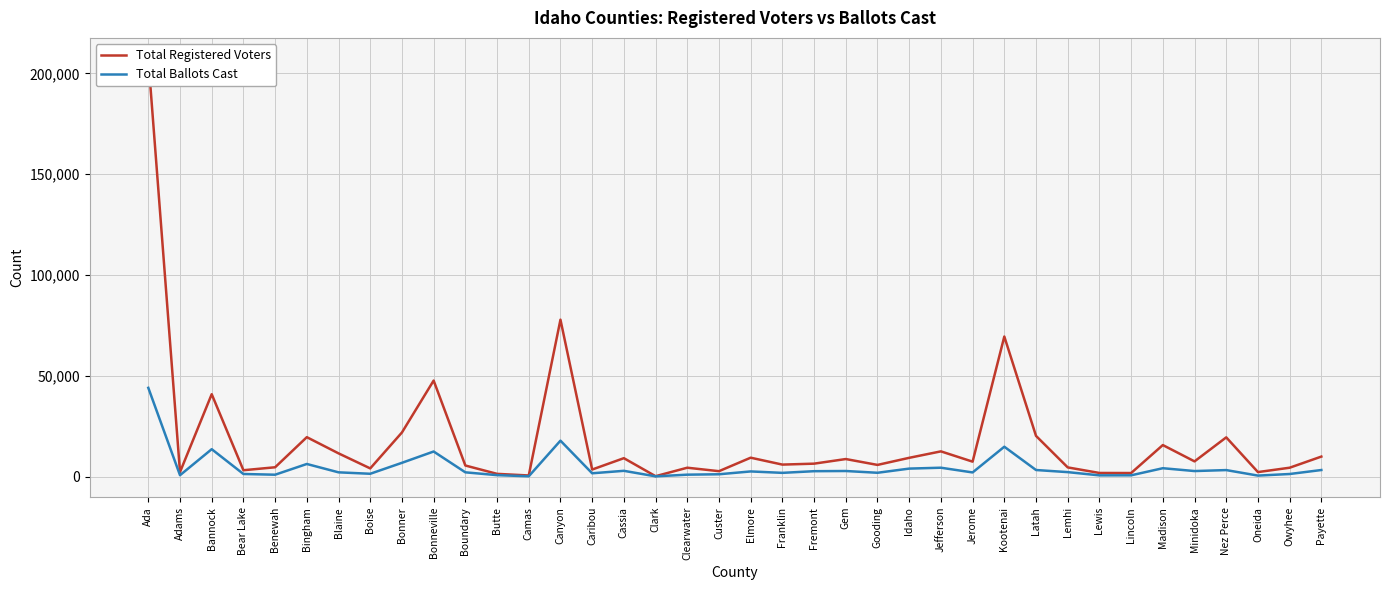

The Total Registered Voters series shows 22023 at Bonner. True or false?

True